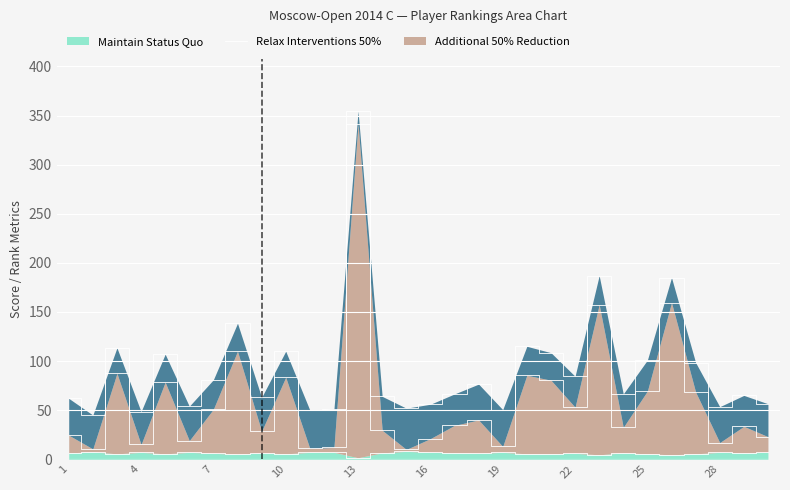

At which label is Relax Interventions 50% closest to 175?

26